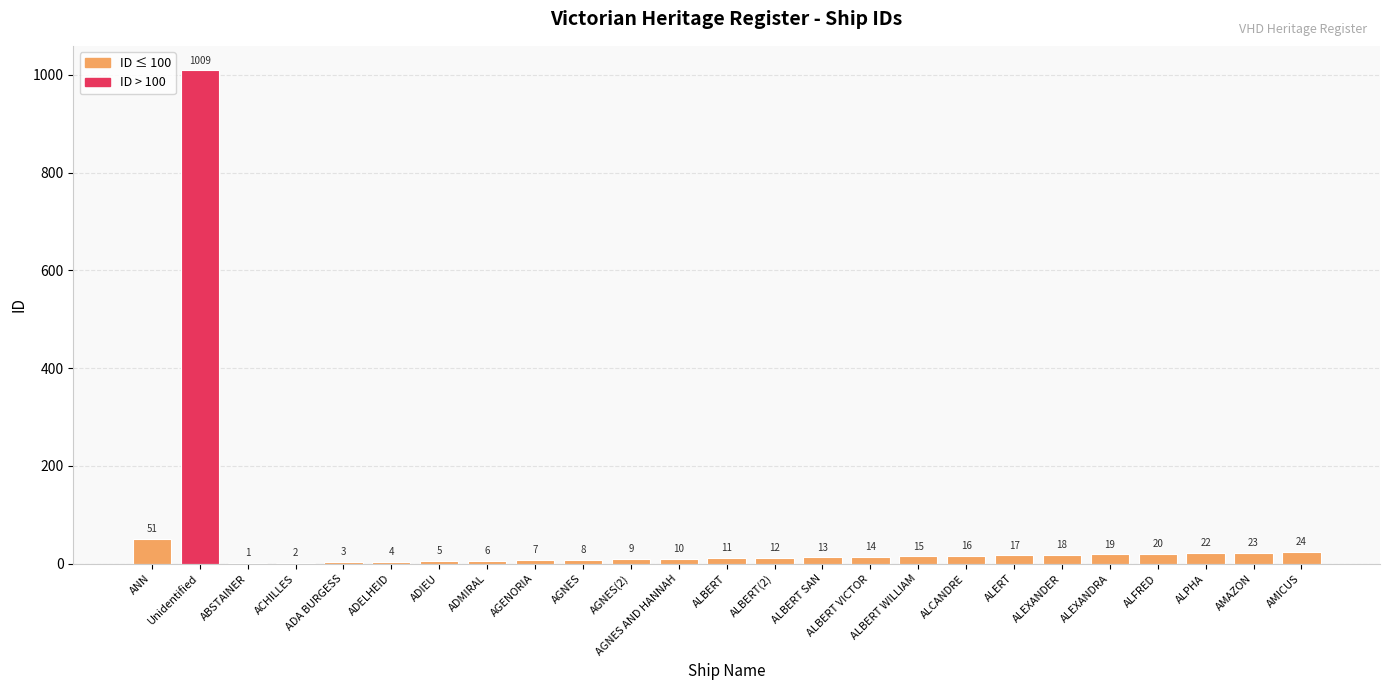

Which category has the highest value across all series?

Unidentified